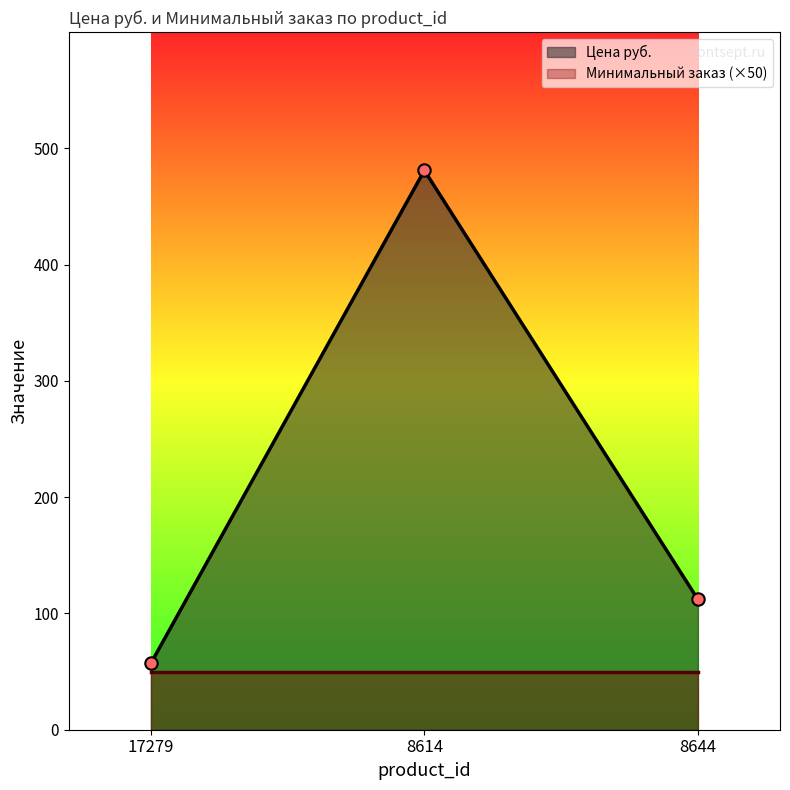

Between 8614 and 17279, which is larger?

8614